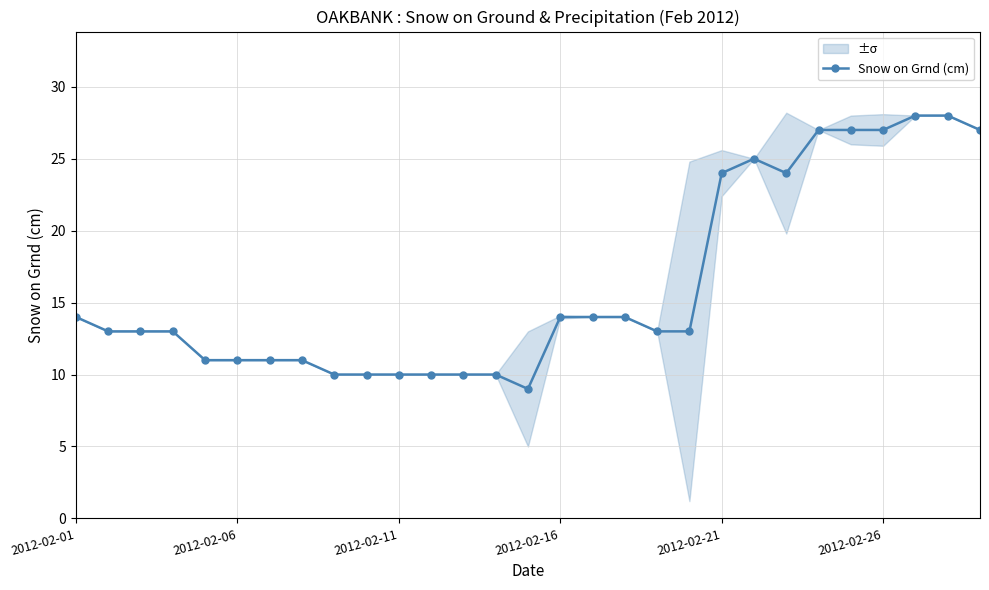

How many interior local peaks (higher than both neighbors) does the data have?

1